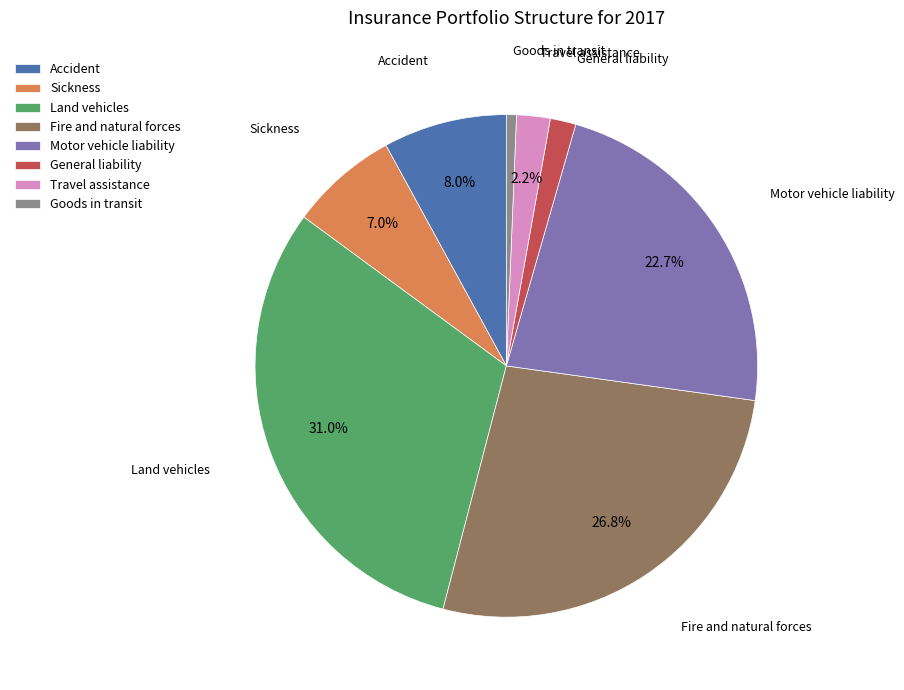

Which category has the biggest portion of the pie?

Land vehicles